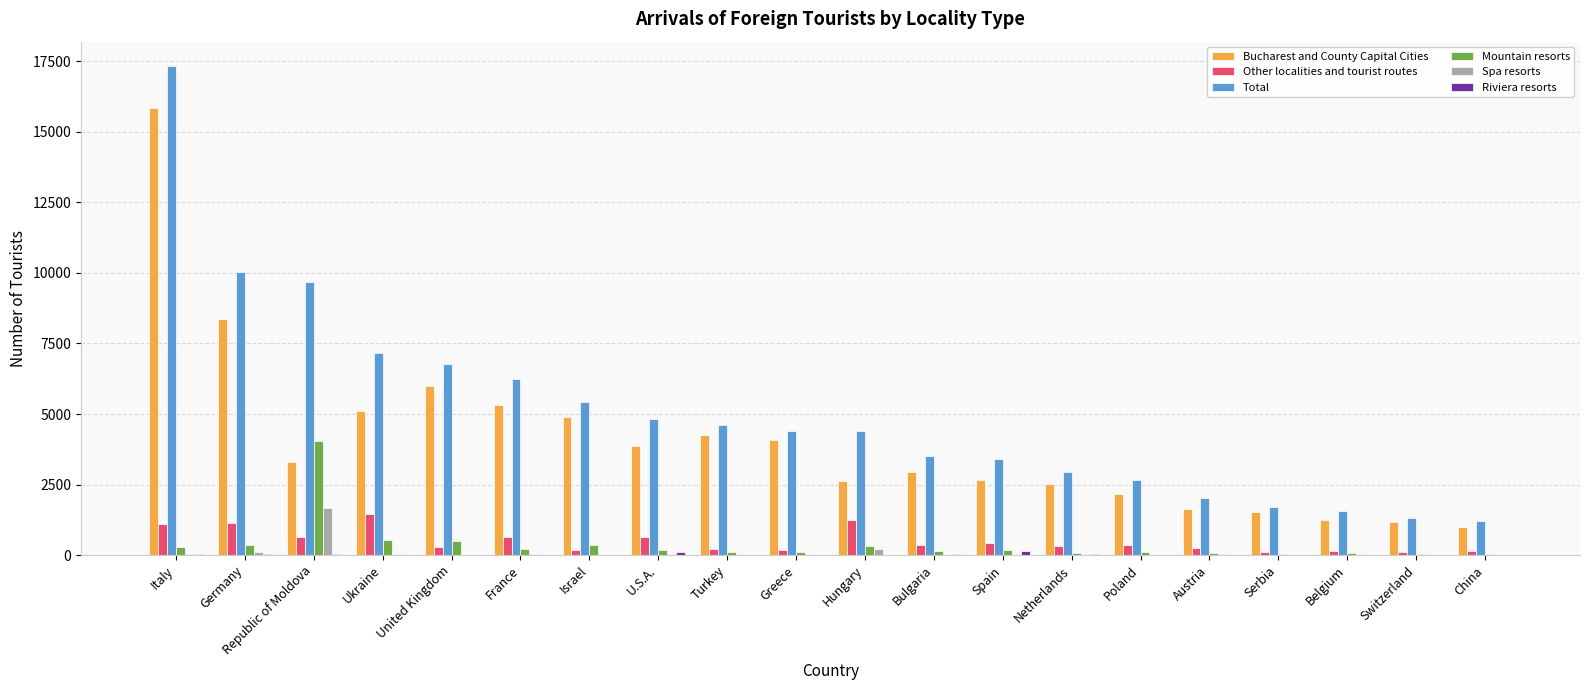

Count the number of data series in this chart.

6